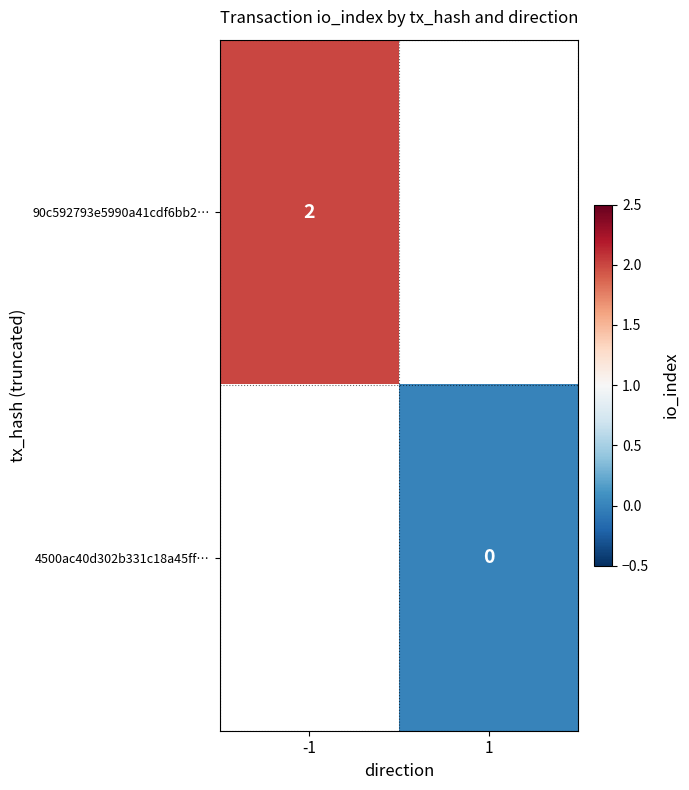

At 1, list the series in order from largest to smallest.

90c592793e5990a41cdf6bb2…, 4500ac40d302b331c18a45ff…